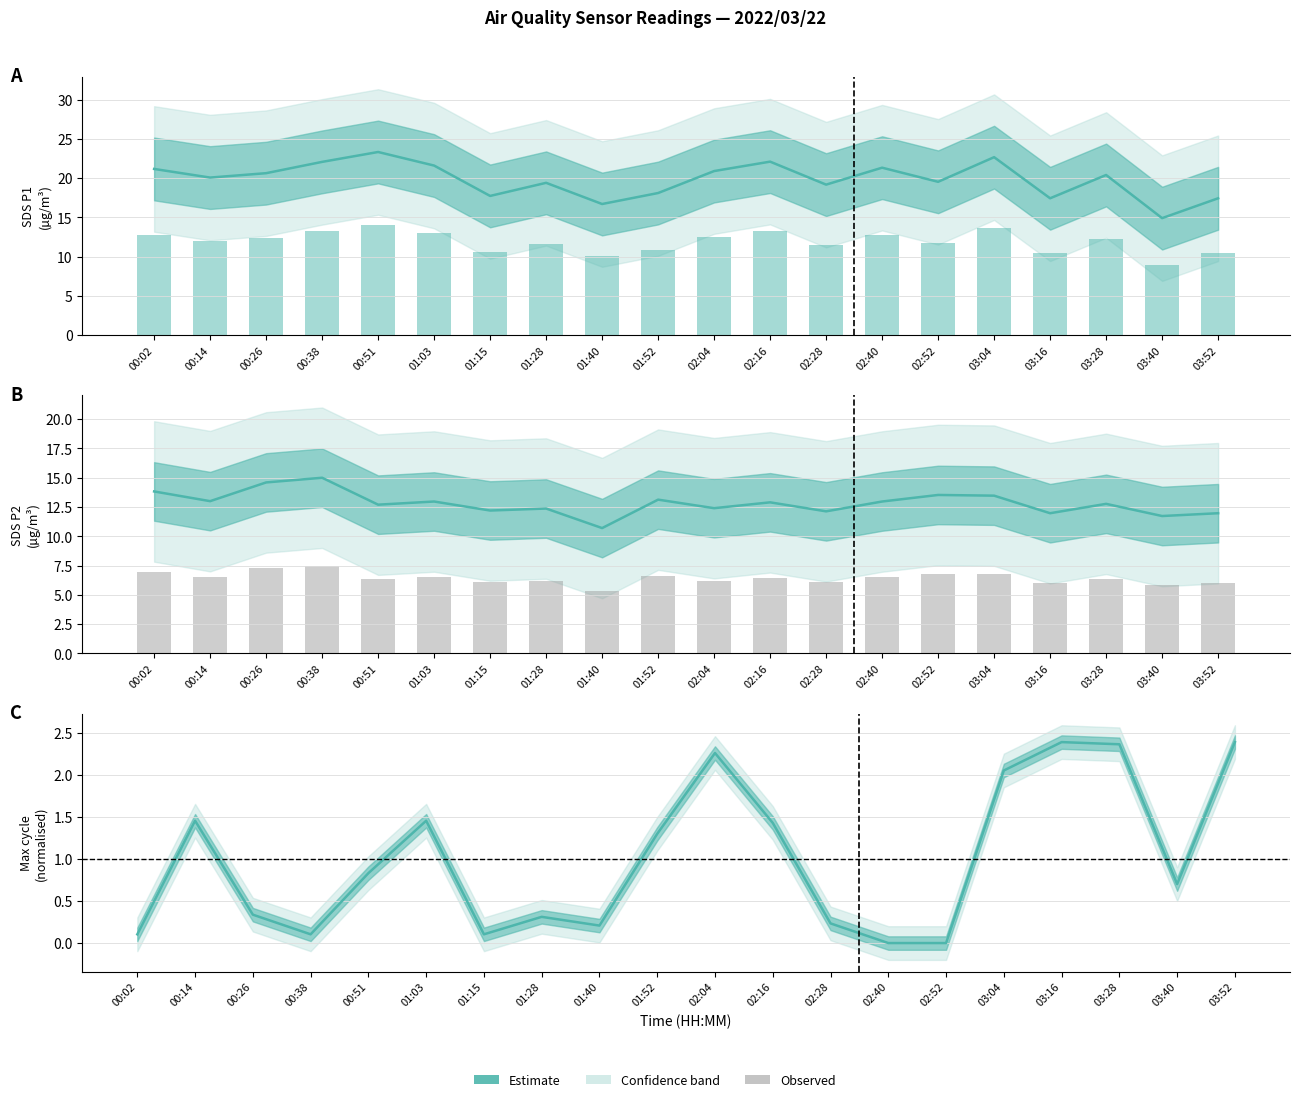

What position from the right is 02:16?

9